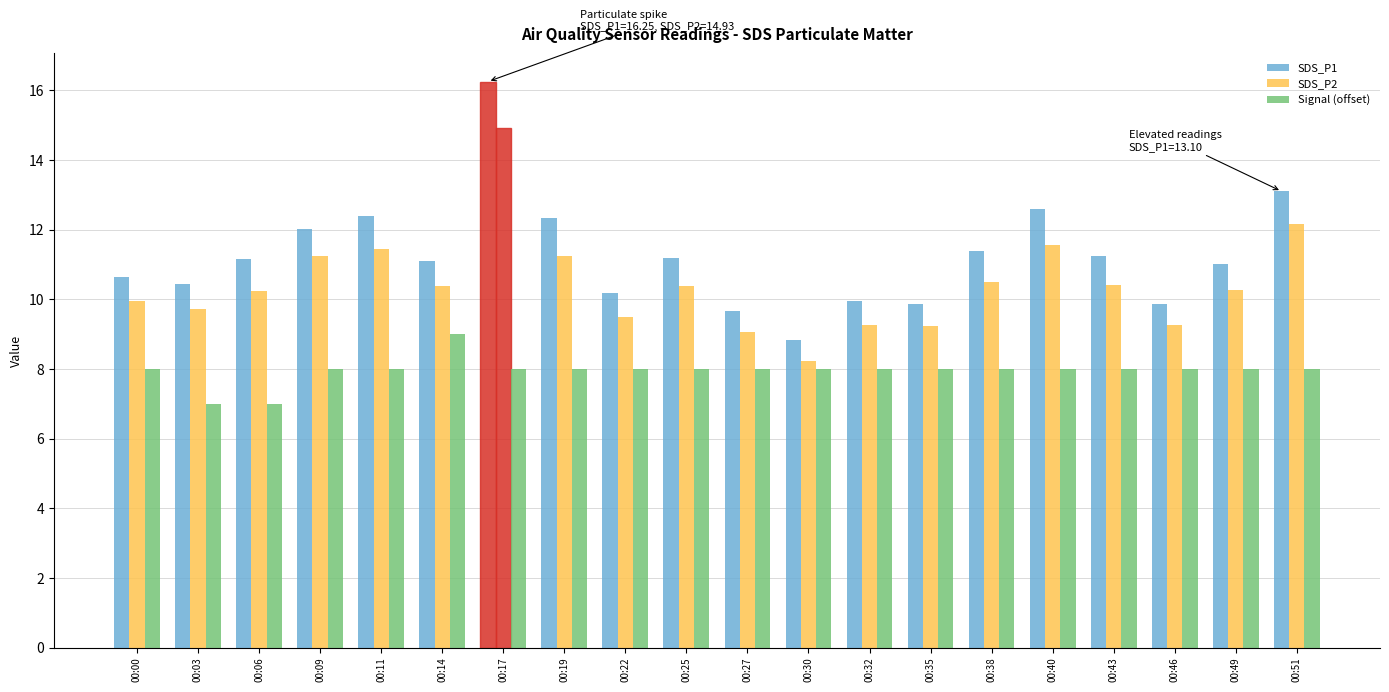

The value of SDS_P1 at 00:22 is 4.5. True or false?

False